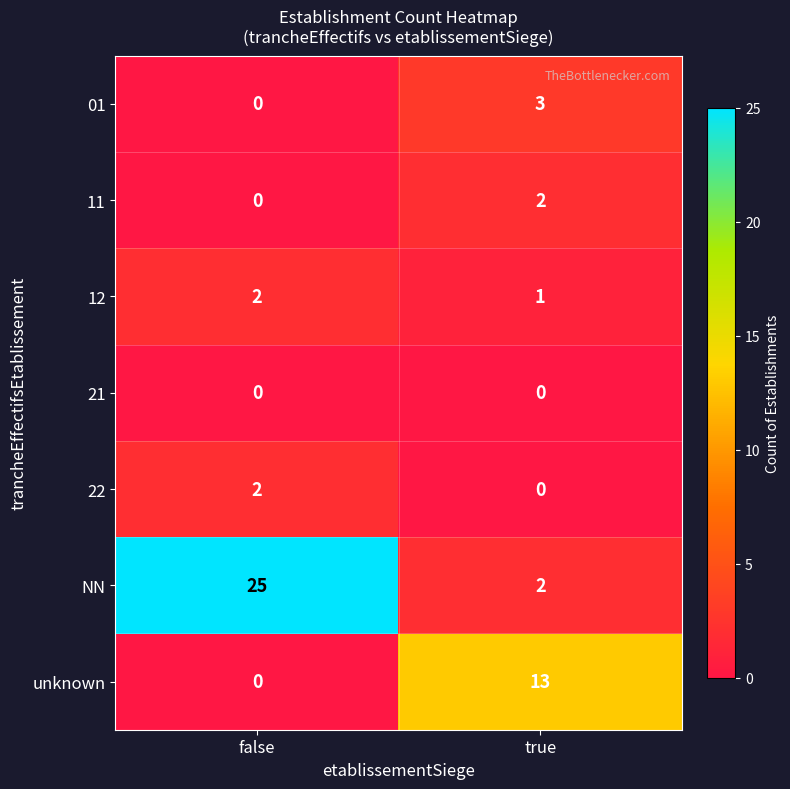

At which category is the sum across all series the highest?

false